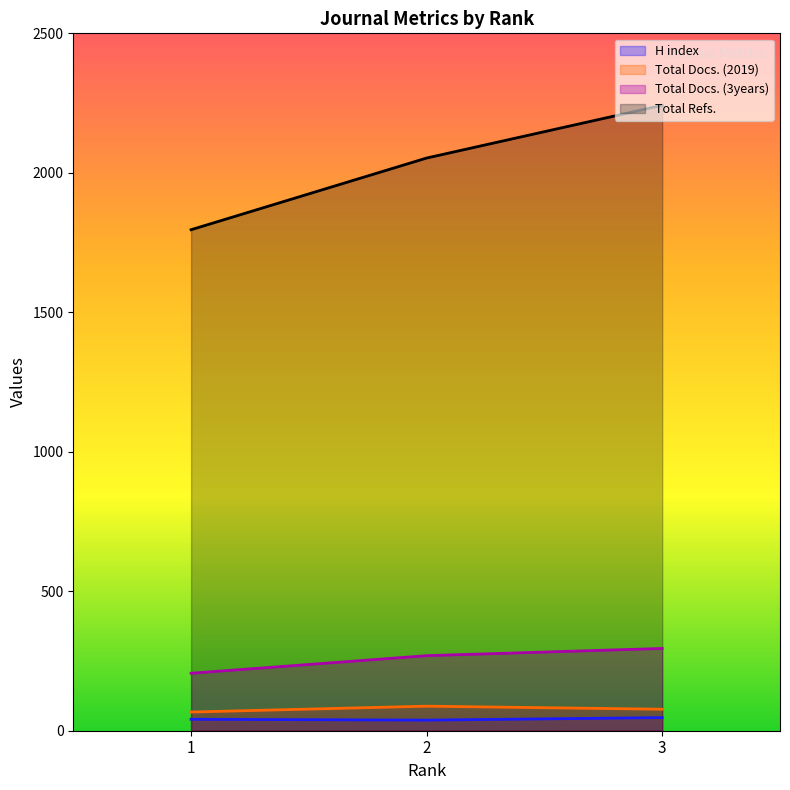

Where does the H index series first go above 41?

3